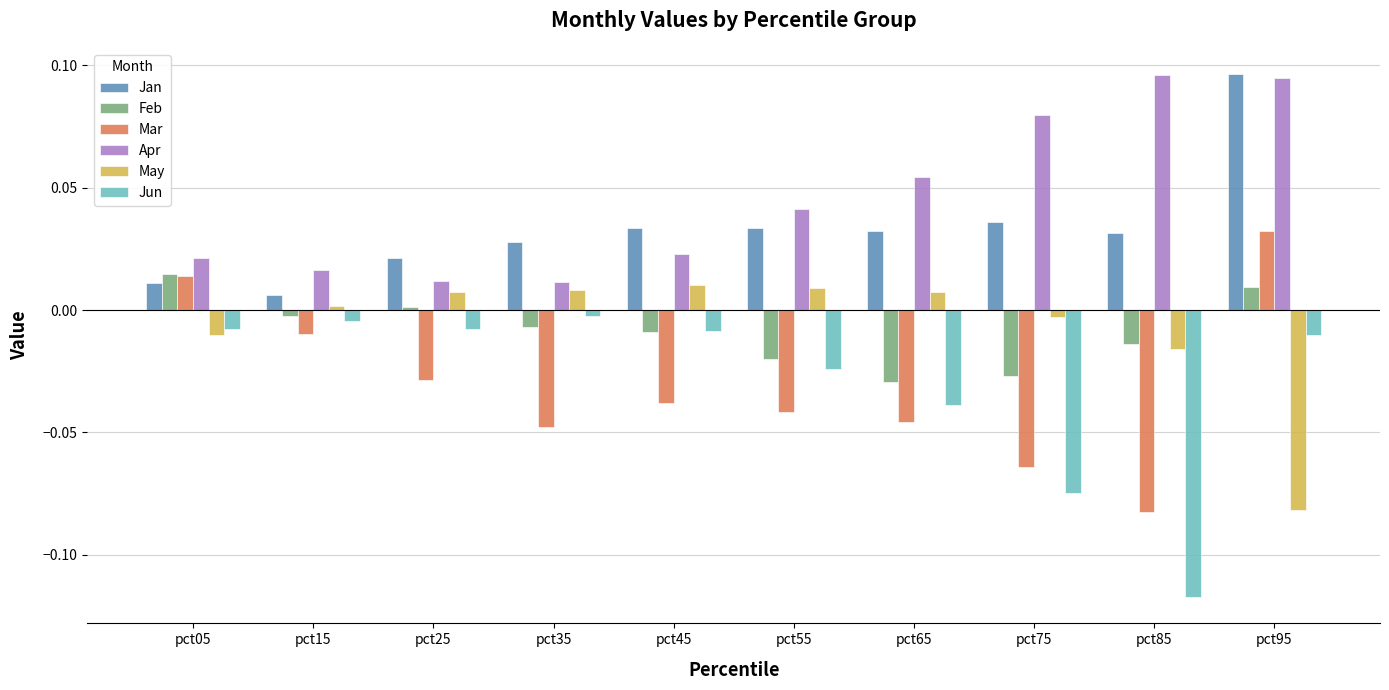

How many series are shown in this chart?

6